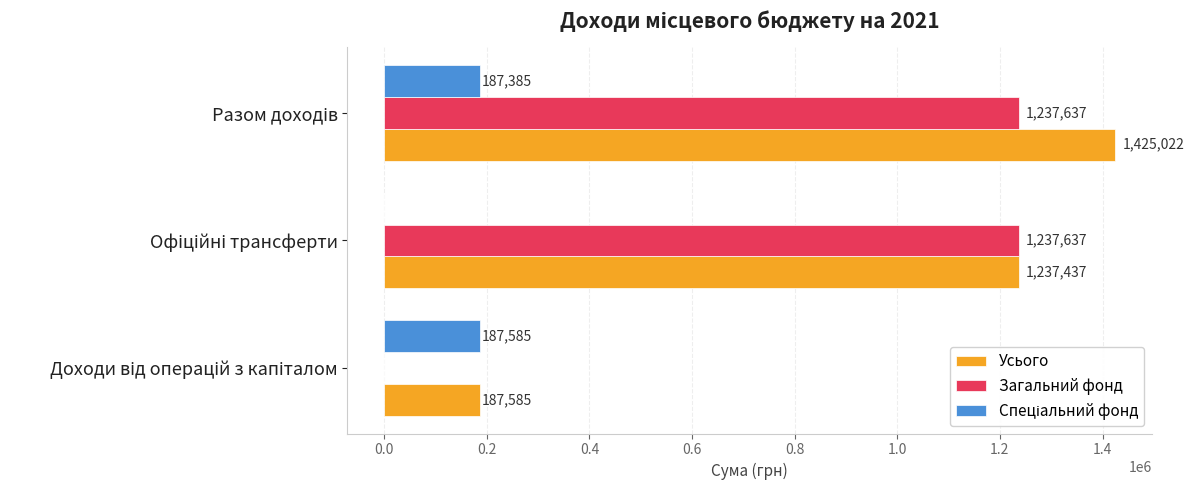

Which series has the largest total across all categories?

Усього